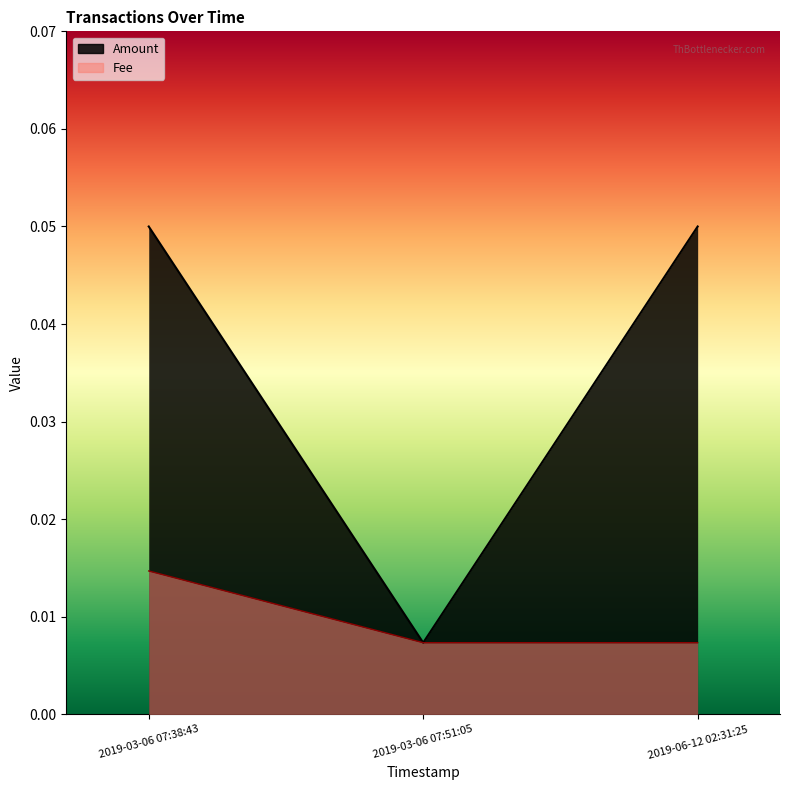

Which series has the largest range (max minus min)?

Amount